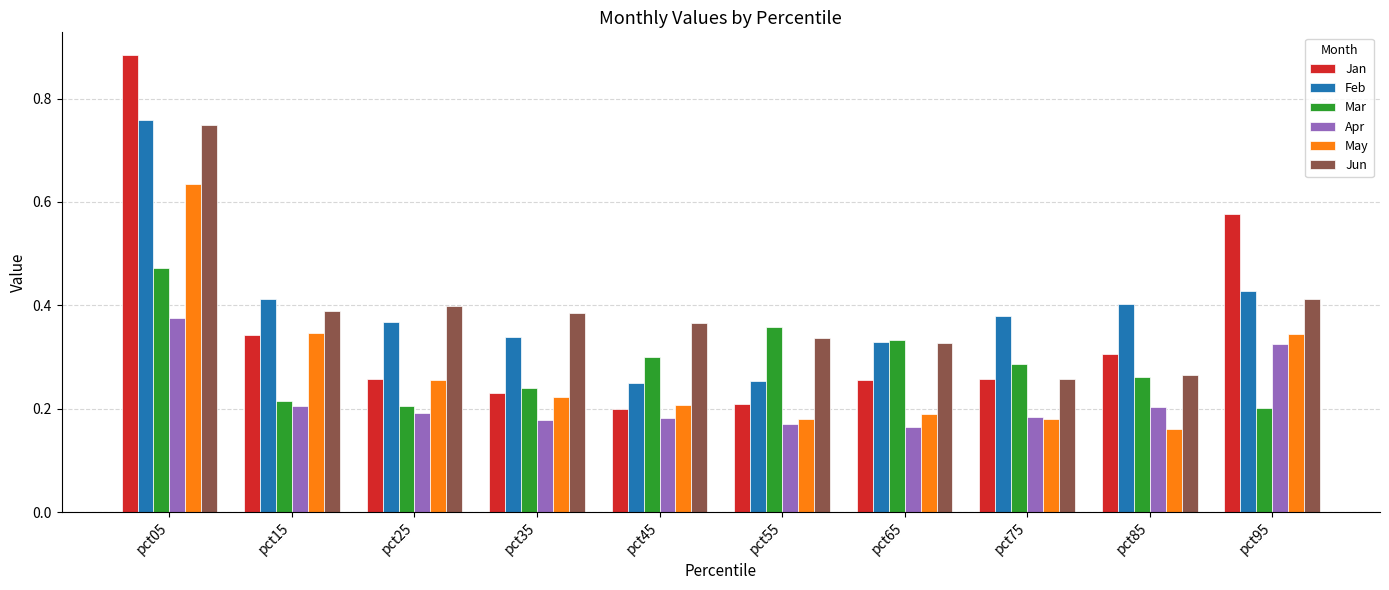

How many categories are shown in the chart?

10